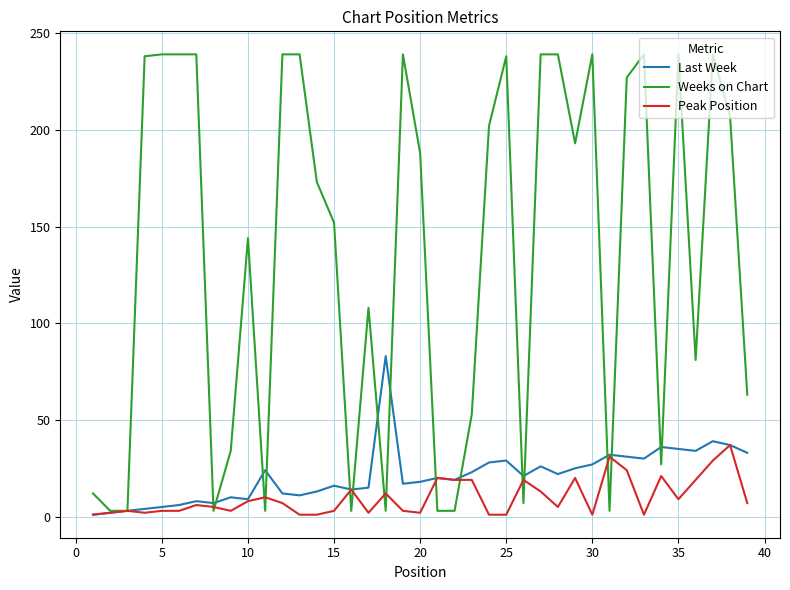

What is the maximum value for Last Week?

83